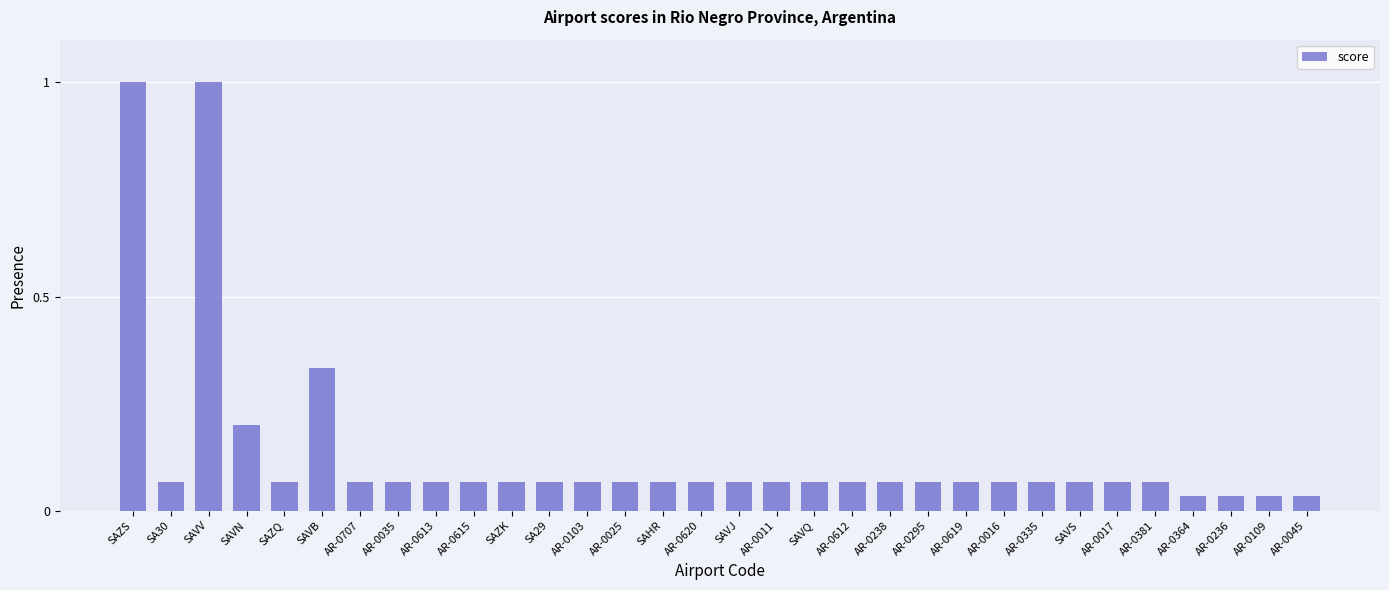

True or false: the data shows 0.0 at SA29.

False